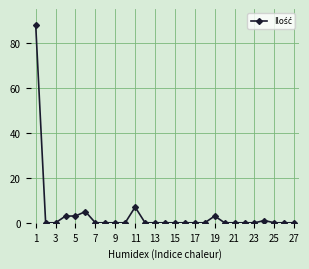

What is the value of the 4th point from the left?

3